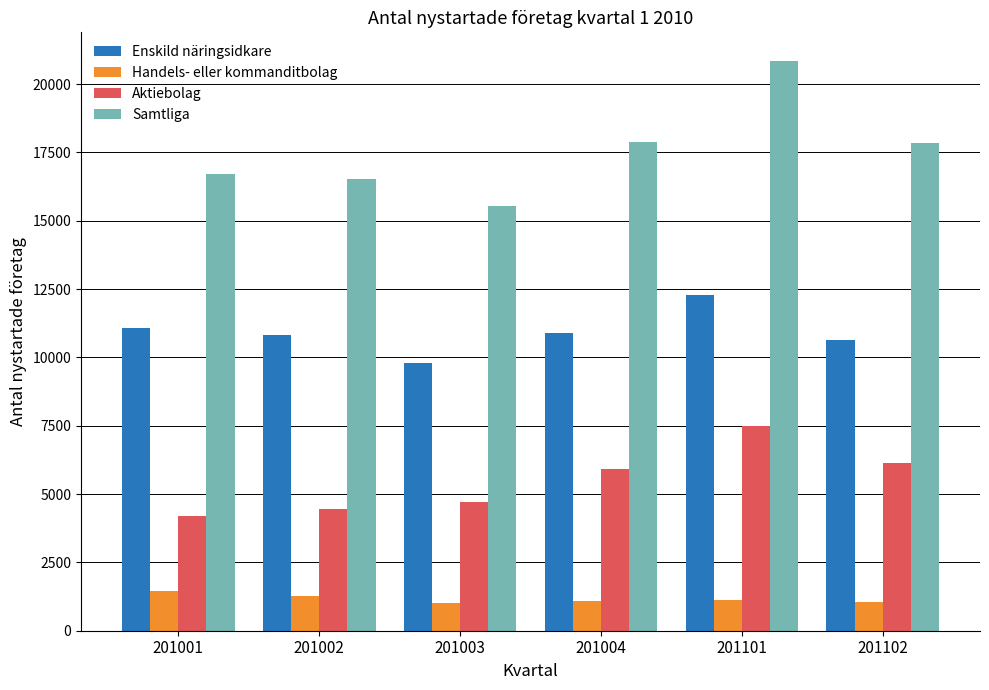

True or false: Handels- eller kommanditbolag has a value of 1106 at 201101.

True